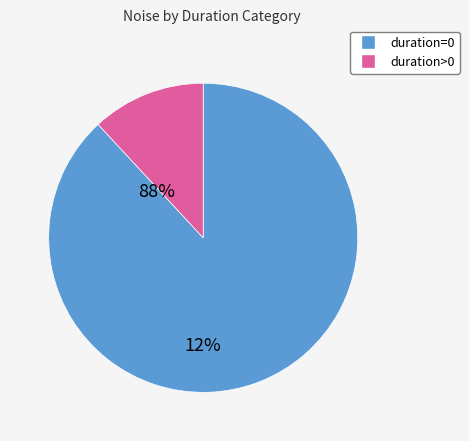

Rank the categories by value from lowest to highest.

duration>0, duration=0